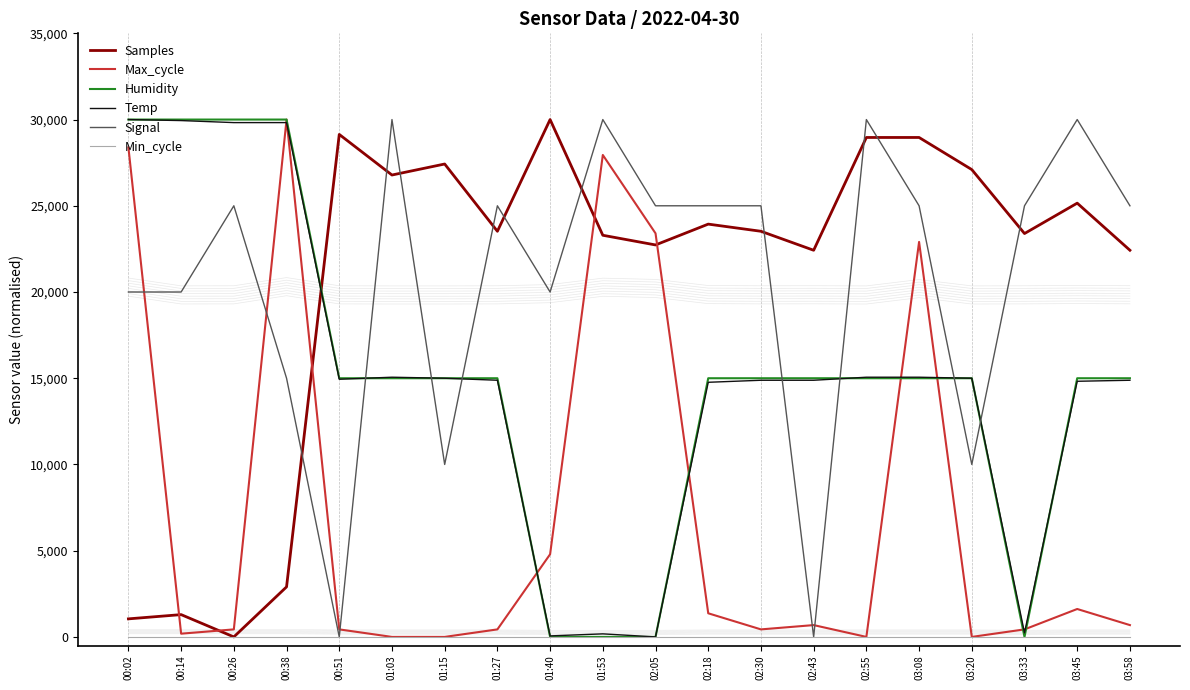

True or false: Signal and Min_cycle intersect in this chart.

False